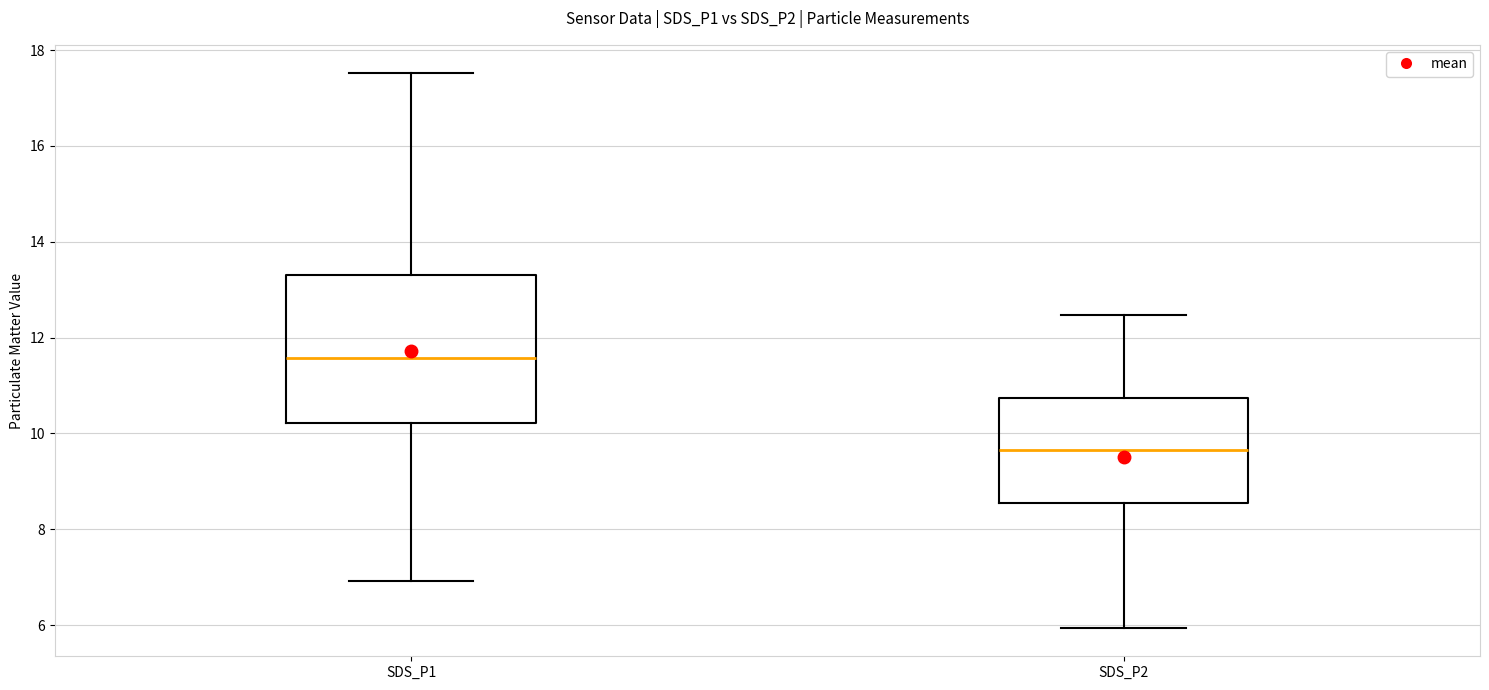

Reading left to right, read every box against the y-axis: the position of its median line, the range the box covers, and the ends of its whiskers. The values are not printed on the chart, so give them approximately, as read against the axis.

SDS_P1: median 11.6, box 10.2 to 13.4, whiskers 7.0 to 17.6
SDS_P2: median 9.6, box 8.6 to 10.8, whiskers 6.0 to 12.4